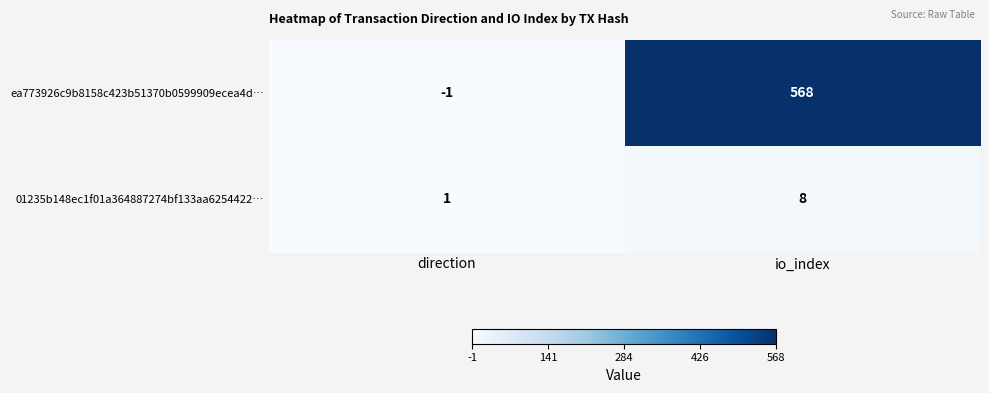

Reading left to right, list all the values displayed in this chart.

ea773926c9b8158c423b51370b0599909ecea4d…: direction=-1	io_index=568
01235b148ec1f01a364887274bf133aa6254422…: direction=1	io_index=8